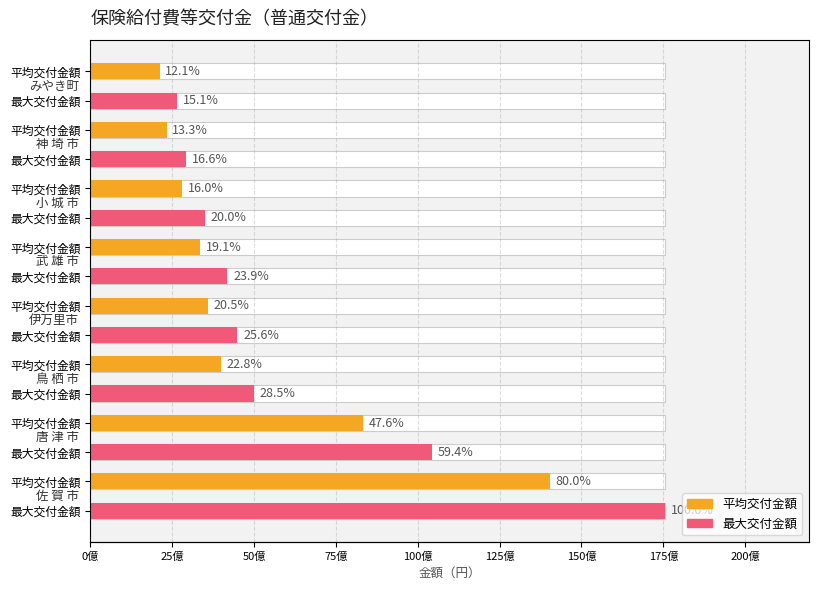

Rank the series by their average value, from lowest to highest.

平均交付金額, 最大交付金額